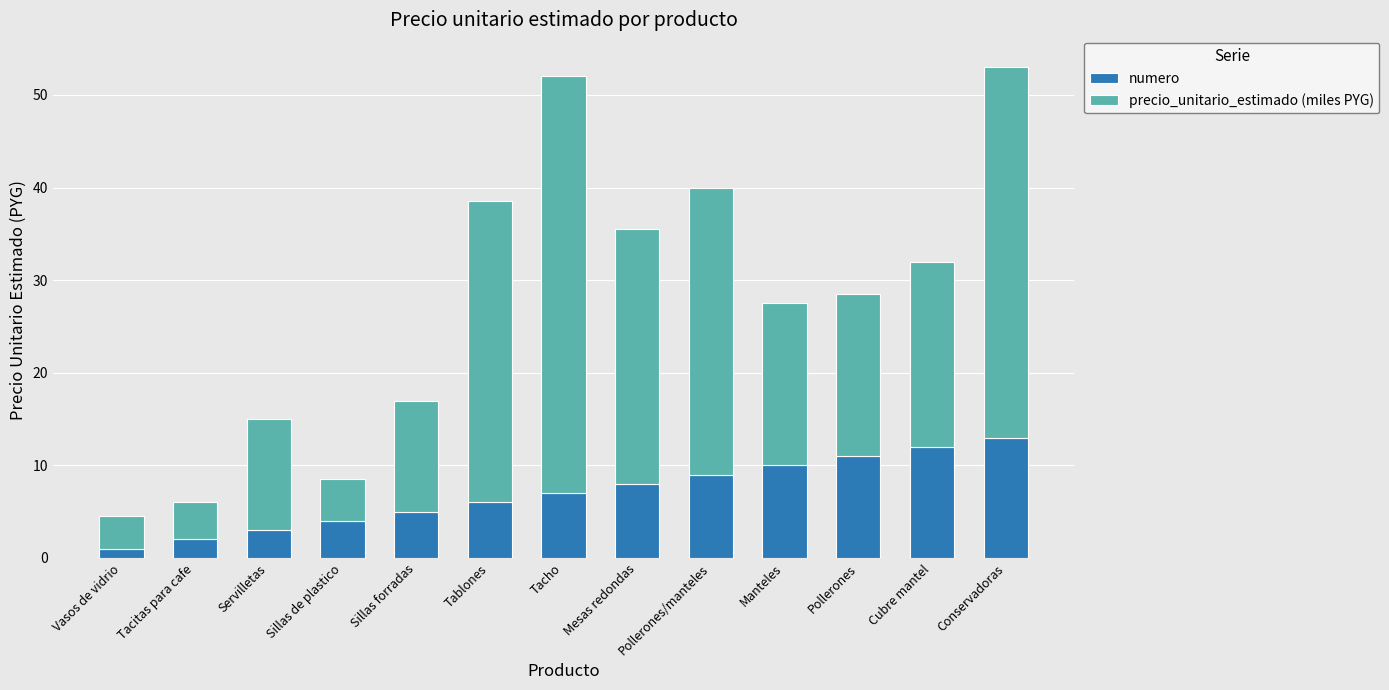

What is the difference between the second highest and minimum values in the numero series?

11.0